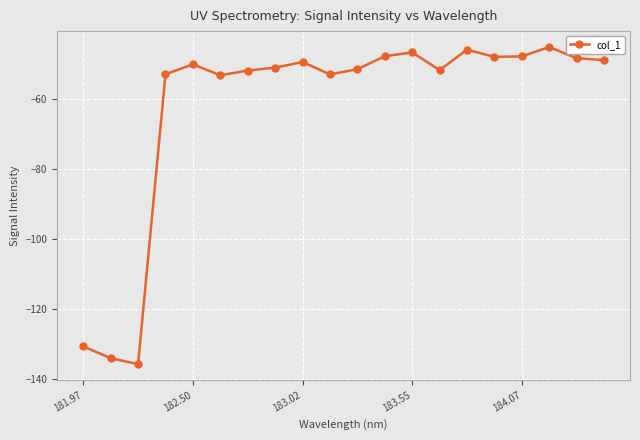

What is the value of the 20th point from the left?

-48.7